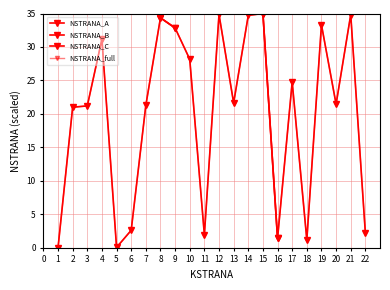

Reading left to right, extract all data points from this chart.

1=0.0	2=21.0	3=21.2	4=31.2	5=0.1	6=2.6	7=21.3	8=34.4	9=32.8	10=28.2	11=1.9	12=34.9	13=21.6	14=34.7	15=35.0	16=1.4	17=24.8	18=1.2	19=33.3	20=21.4	21=34.8	22=2.2